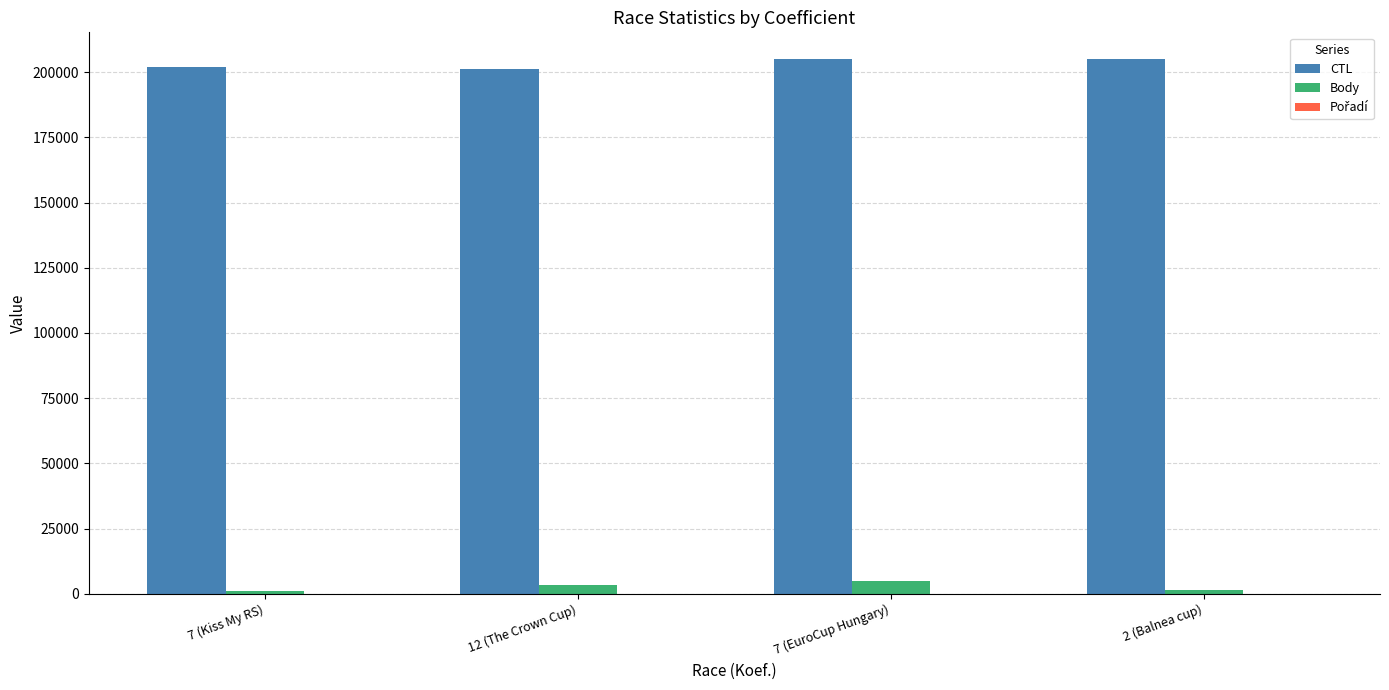

Is the value of Body at 12 (The Crown Cup) greater than the value of CTL at 7 (Kiss My RS)?

No